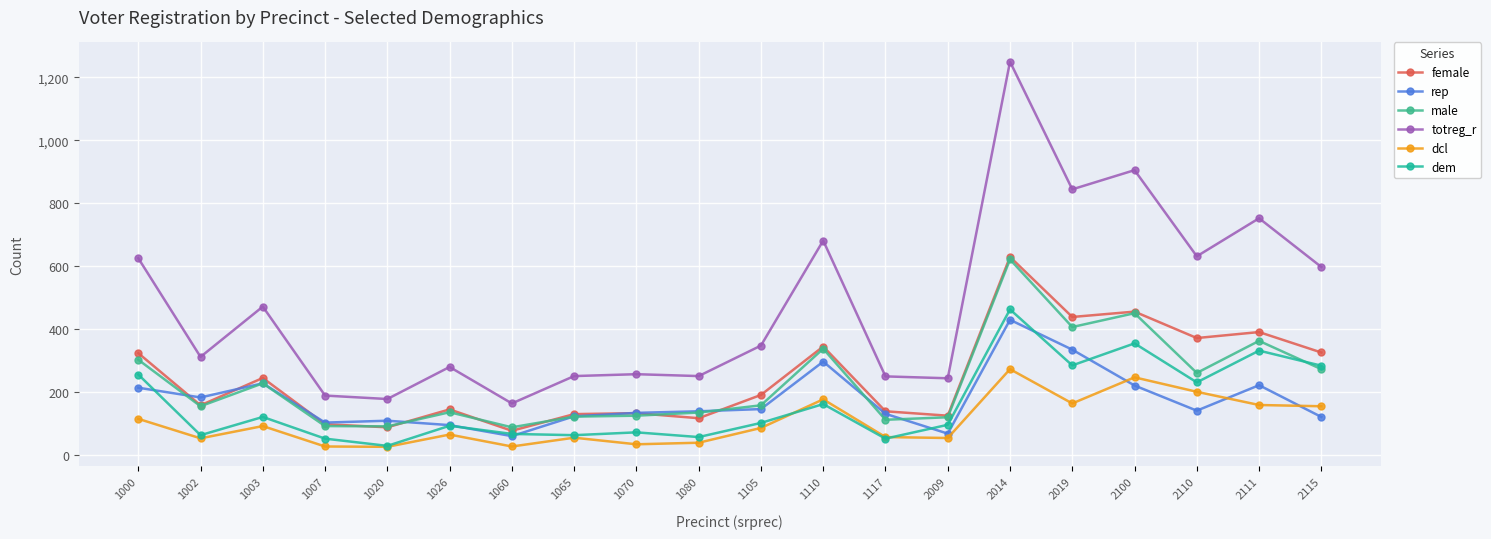

What is the smallest value displayed?

25